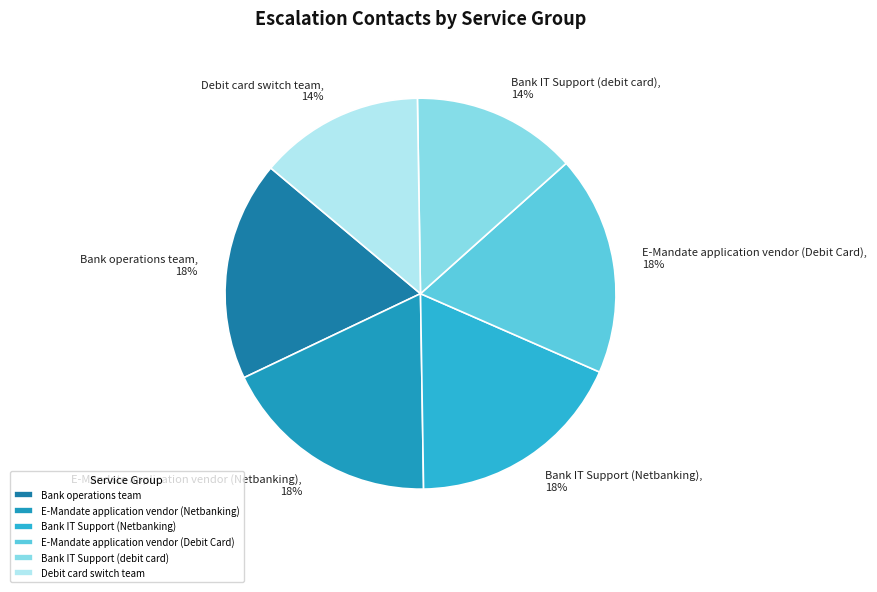

How many segments does this pie chart have?

6